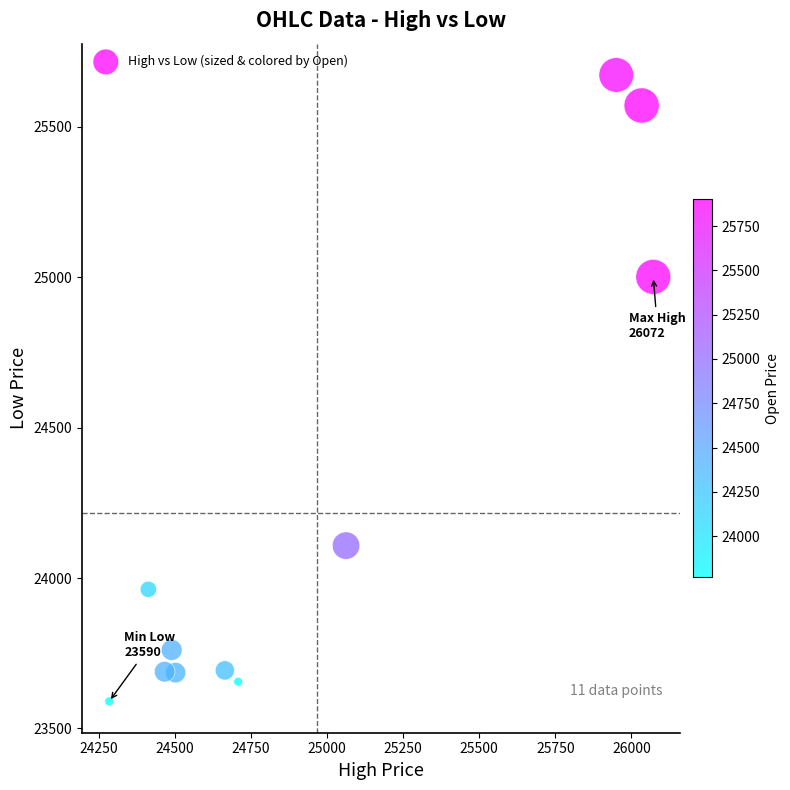

What is the average X value?

24968.3